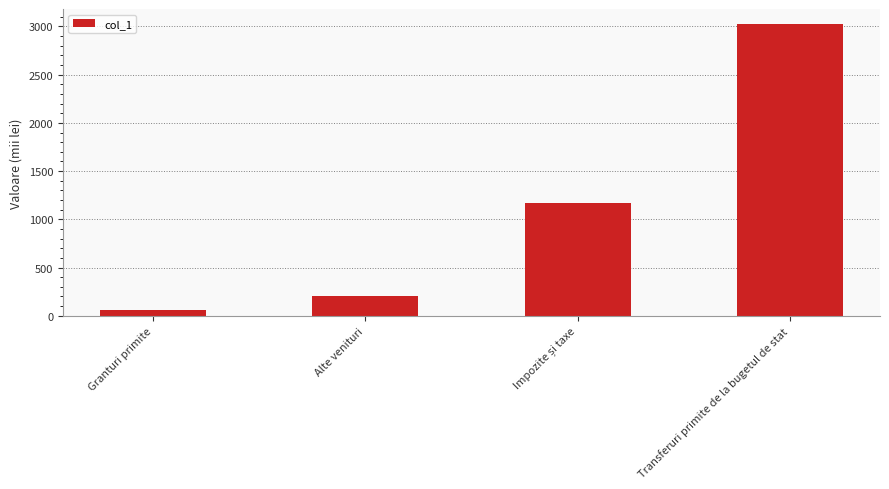

Which category has the highest value across all series?

Transferuri primite de la bugetul de stat